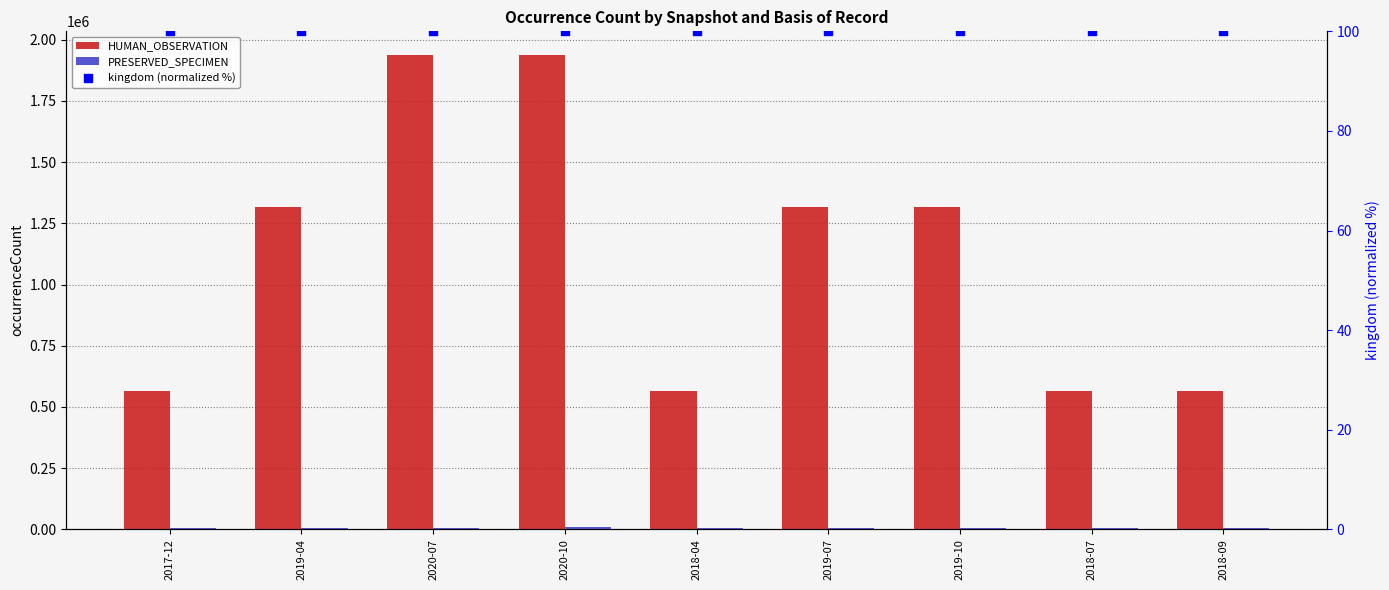

What is the total value across all series at 2019-07?

1323113